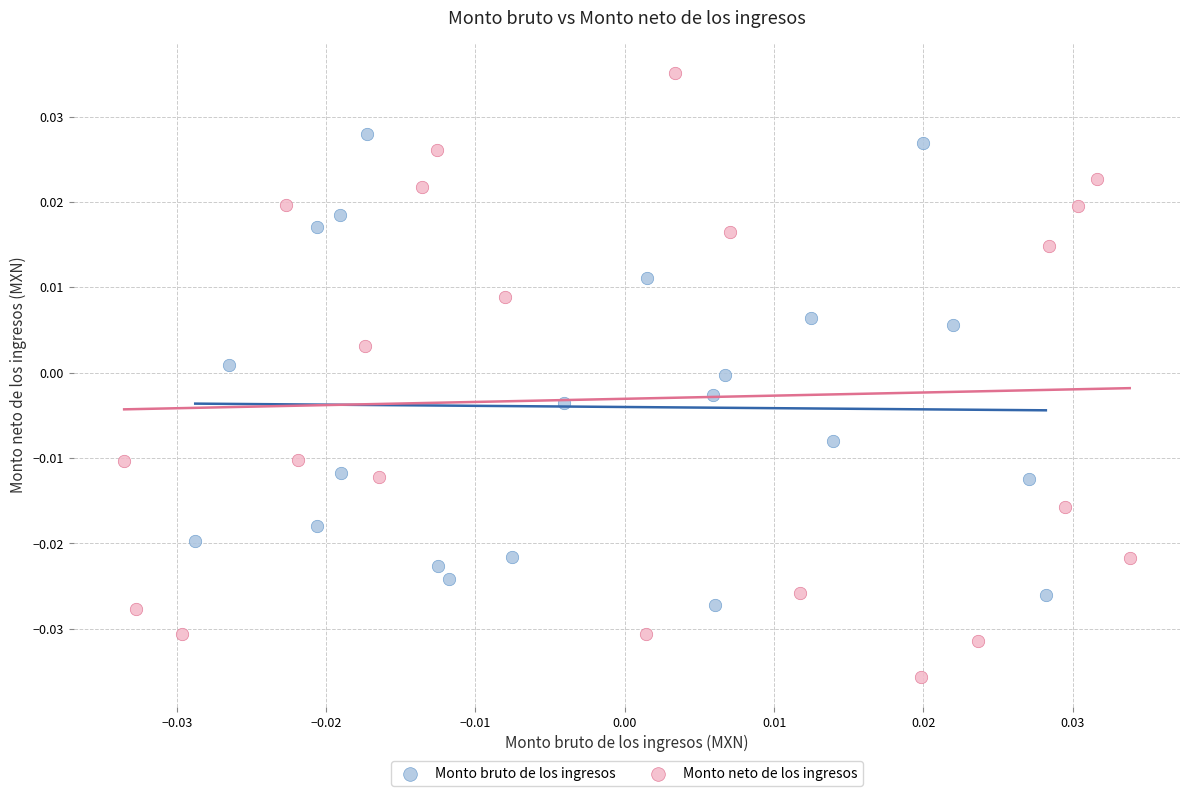

What are all the series names shown in the legend?

Monto bruto de los ingresos, Monto neto de los ingresos